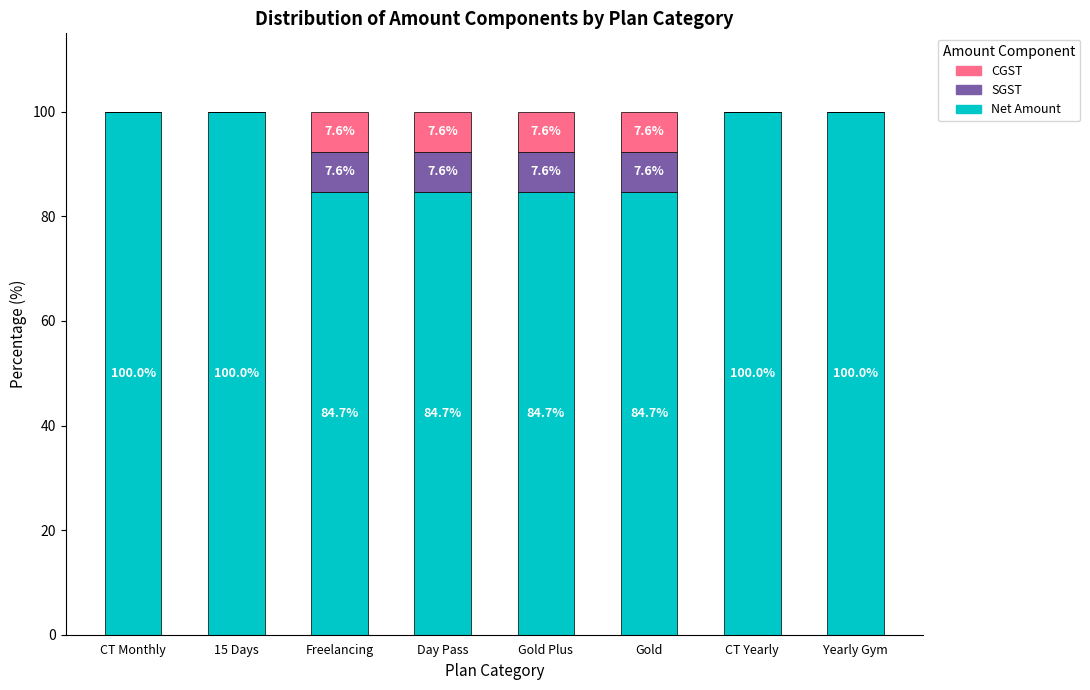

What is the maximum value for Net Amount?

100.0